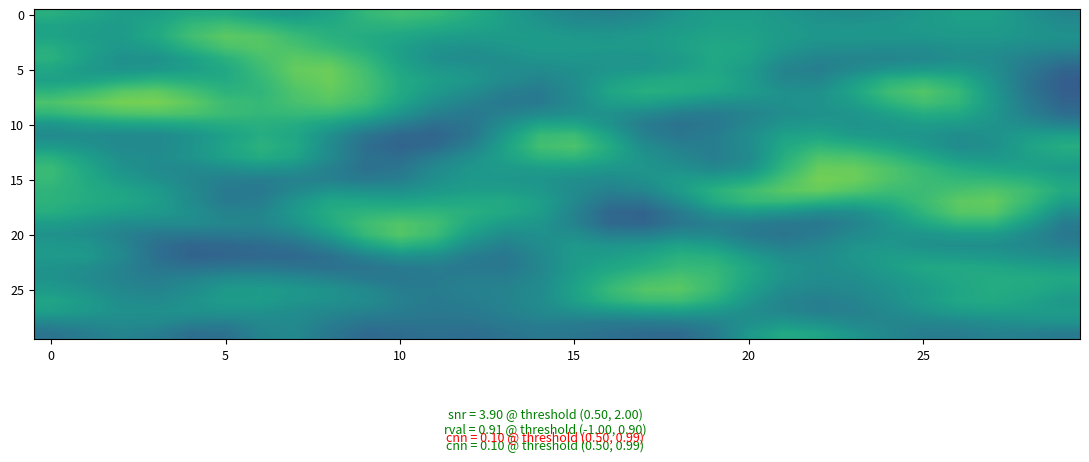

How many categories are shown in the chart?

30